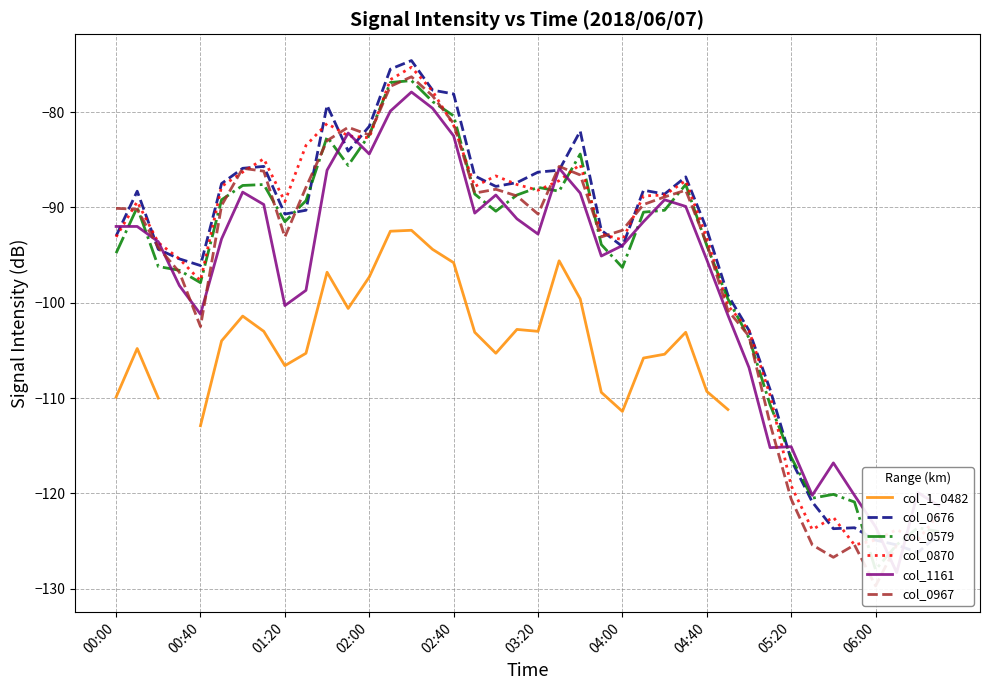

What is the difference between the maximum and minimum values in the col_0967 series?

53.4